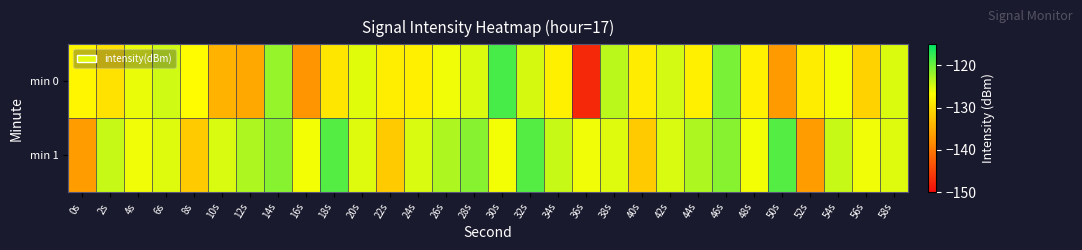

Reading left to right, list all the values displayed in this chart.

min 0: 0s=-127.6	2s=-129.5	4s=-125.8	6s=-124.4	8s=-127.0	10s=-134.4	12s=-135.3	14s=-121.9	16s=-137.3	18s=-129.2	20s=-125.3	22s=-128.3	24s=-128.2	26s=-126.1	28s=-125.1	30s=-118.3	32s=-124.7	34s=-128.2	36s=-147.4	38s=-123.5	40s=-128.6	42s=-124.7	44s=-128.2	46s=-120.5	48s=-128.0	50s=-136.8	52s=-128.5	54s=-126.1	56s=-131.2	58s=-125.1
min 1: 0s=-136.5	2s=-124.0	4s=-126.0	6s=-125.1	8s=-131.9	10s=-124.9	12s=-123.0	14s=-121.2	16s=-126.1	18s=-118.9	20s=-125.1	22s=-131.9	24s=-124.9	26s=-123.0	28s=-121.2	30s=-126.1	32s=-118.9	34s=-124.0	36s=-126.0	38s=-125.1	40s=-131.9	42s=-124.9	44s=-123.0	46s=-121.2	48s=-126.1	50s=-118.9	52s=-136.5	54s=-124.0	56s=-126.0	58s=-125.1